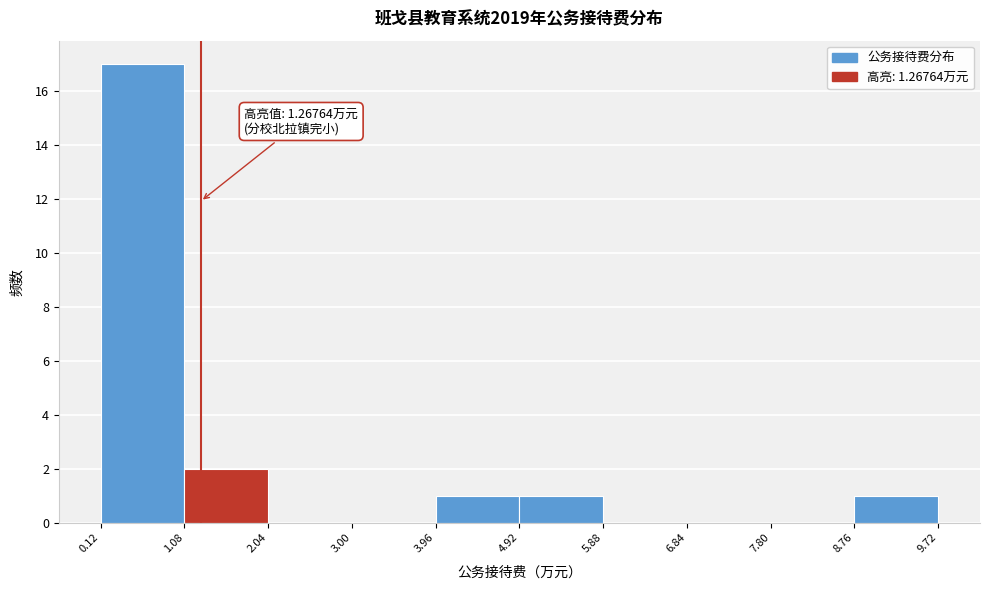

Over which range of the x-axis is the bar tallest?

0.12 to 1.08